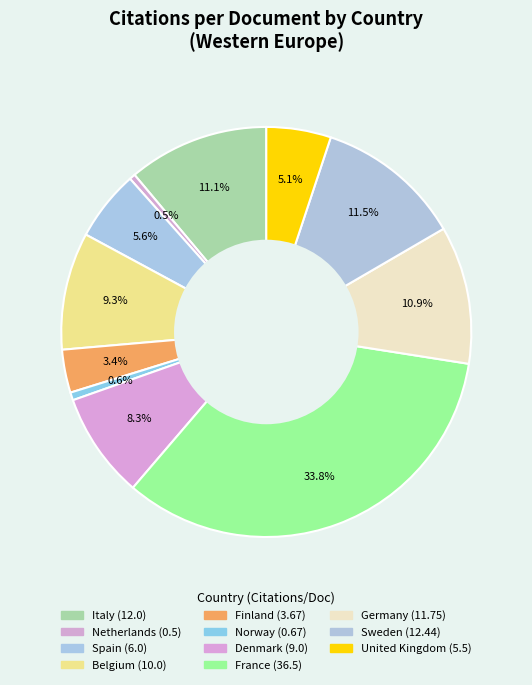

To the nearest percent, what is the average slice percentage?

9%